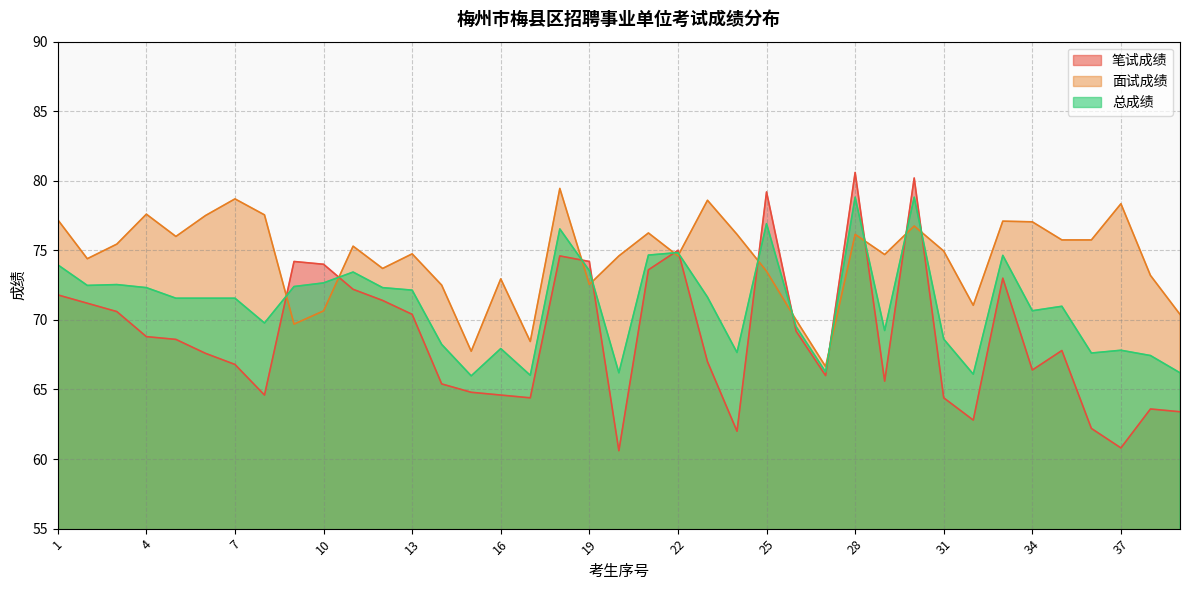

The 面试成绩 series shows 70.0 at 26. True or false?

True